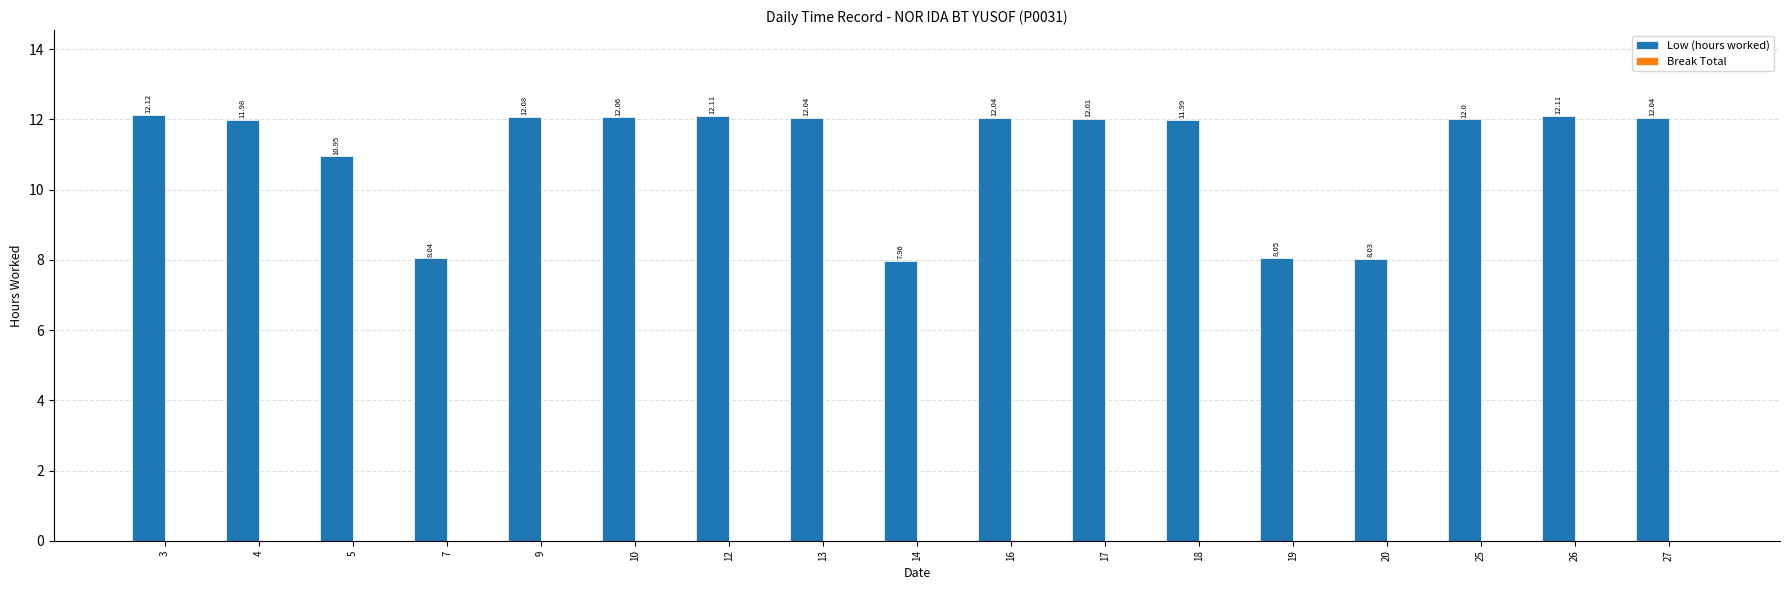

What is the sum of all values?

187.6